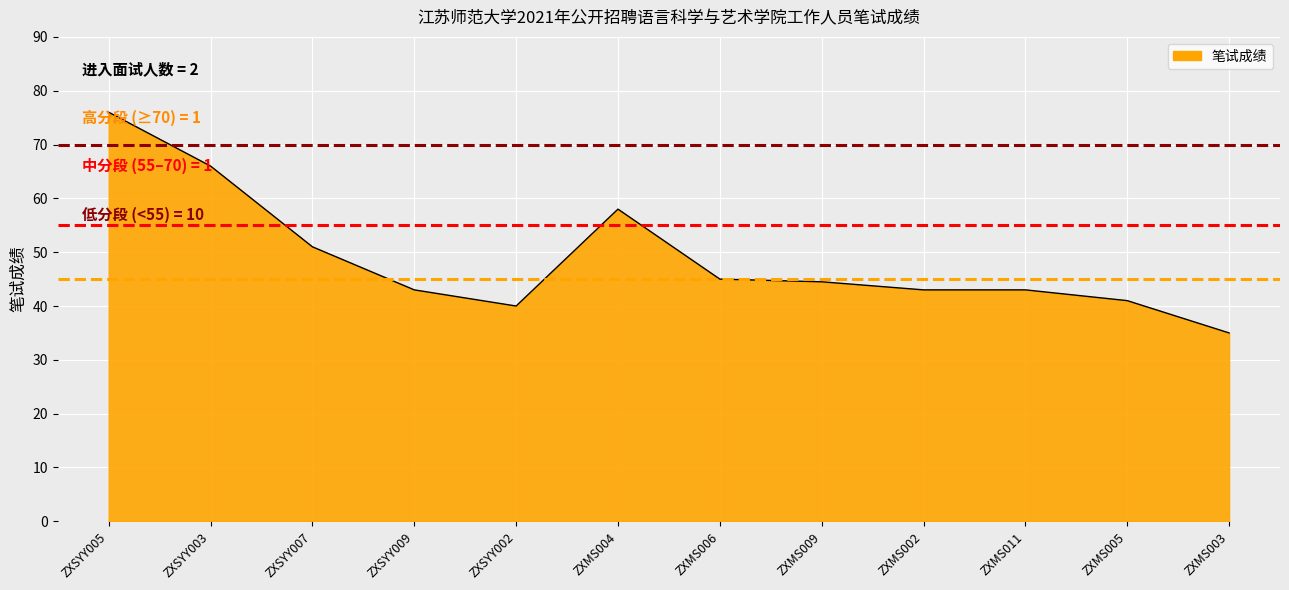

What is the sum of all values?

585.5